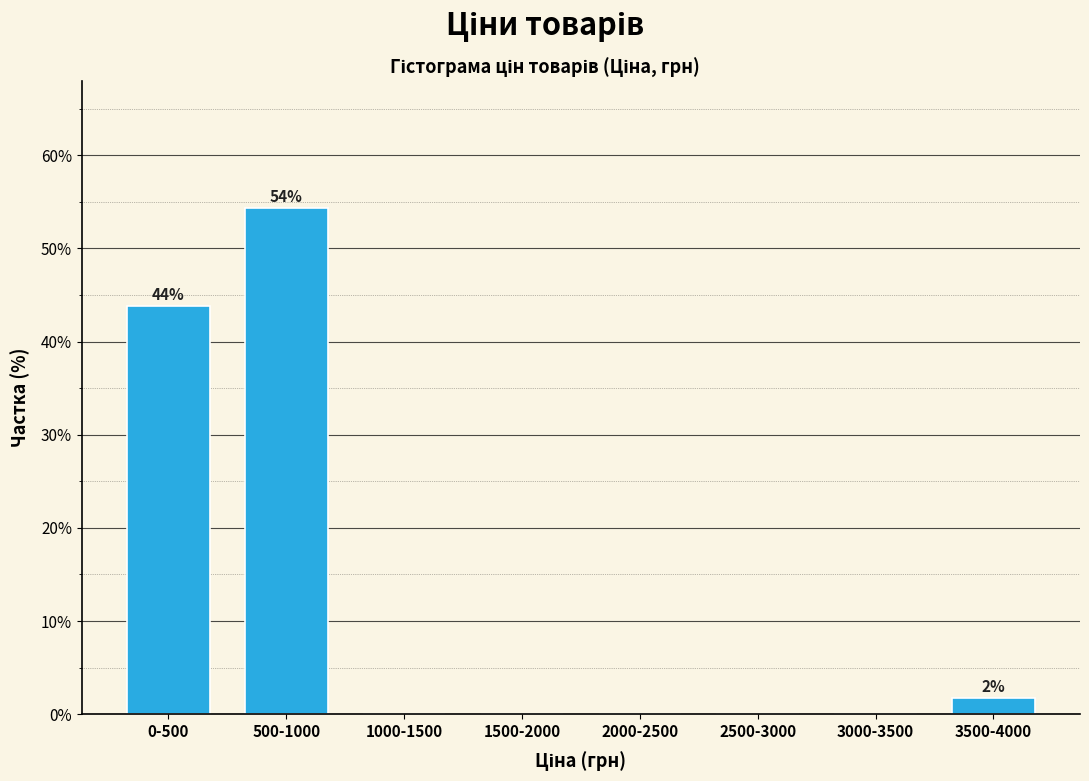

Reading left to right, list all the values displayed in this chart.

0-500=43.9	500-1000=54.4	1000-1500=0.0	1500-2000=0.0	2000-2500=0.0	2500-3000=0.0	3000-3500=0.0	3500-4000=1.8